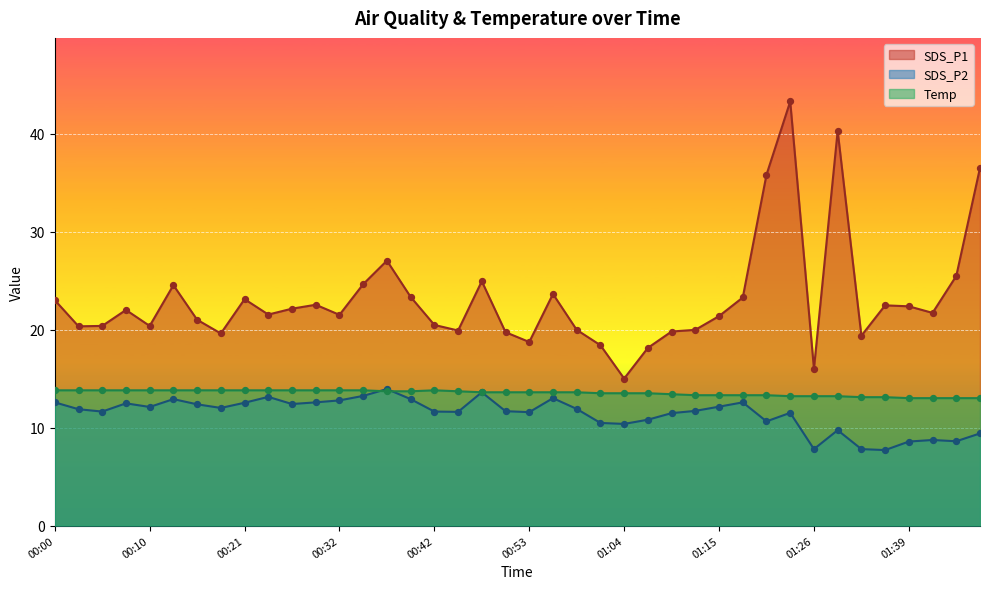

At which category is the sum across all series the highest?

01:23